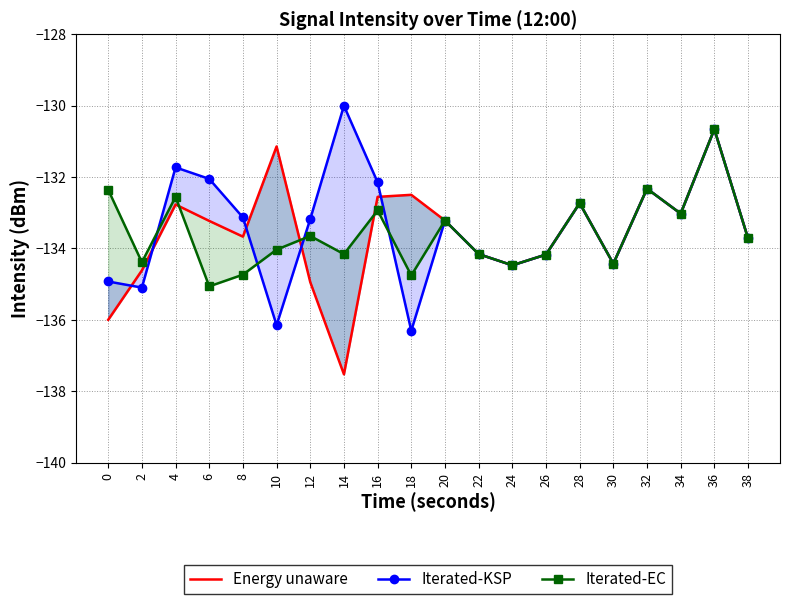

What is the sum of all Iterated-KSP values?

-2667.6